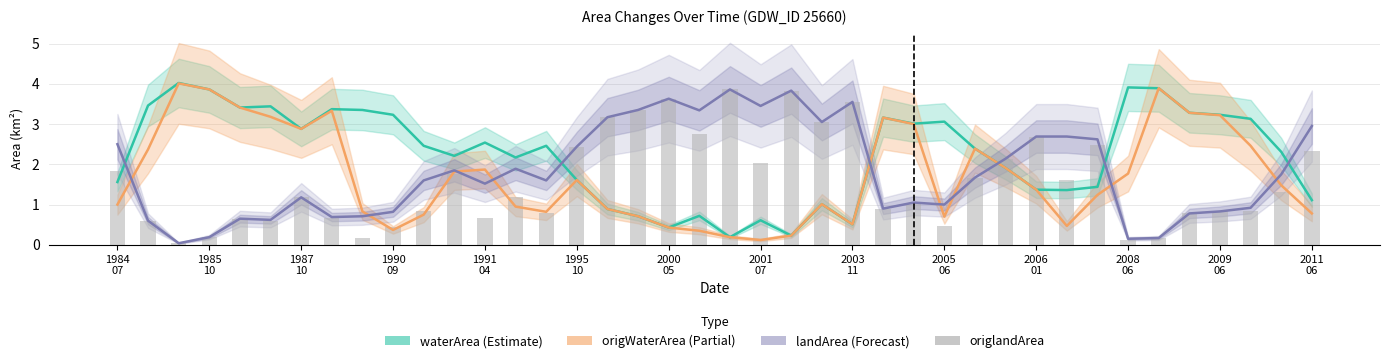

Which series has the widest spread of values?

origWaterArea (Partial)